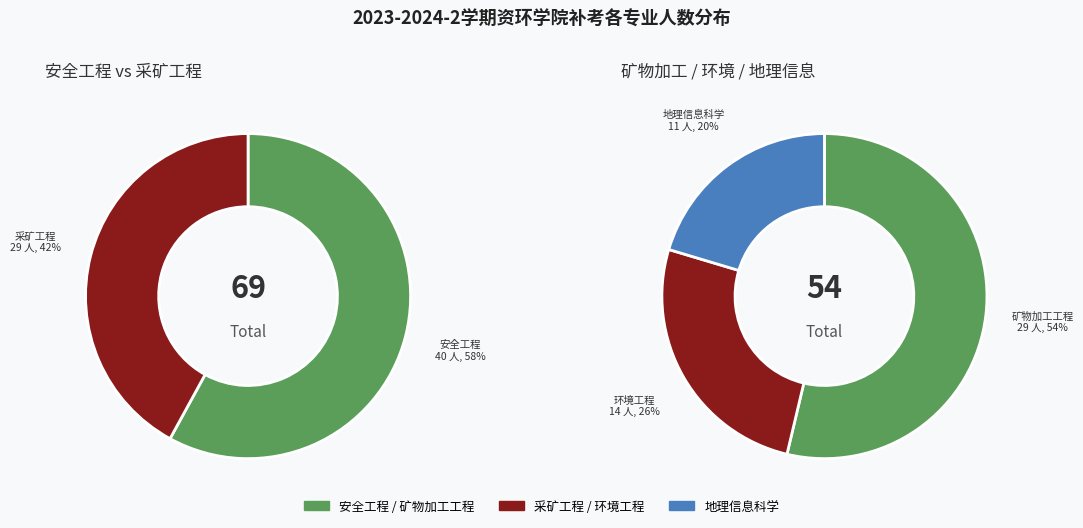

Which has a higher value, 环境工程 or 安全工程?

安全工程